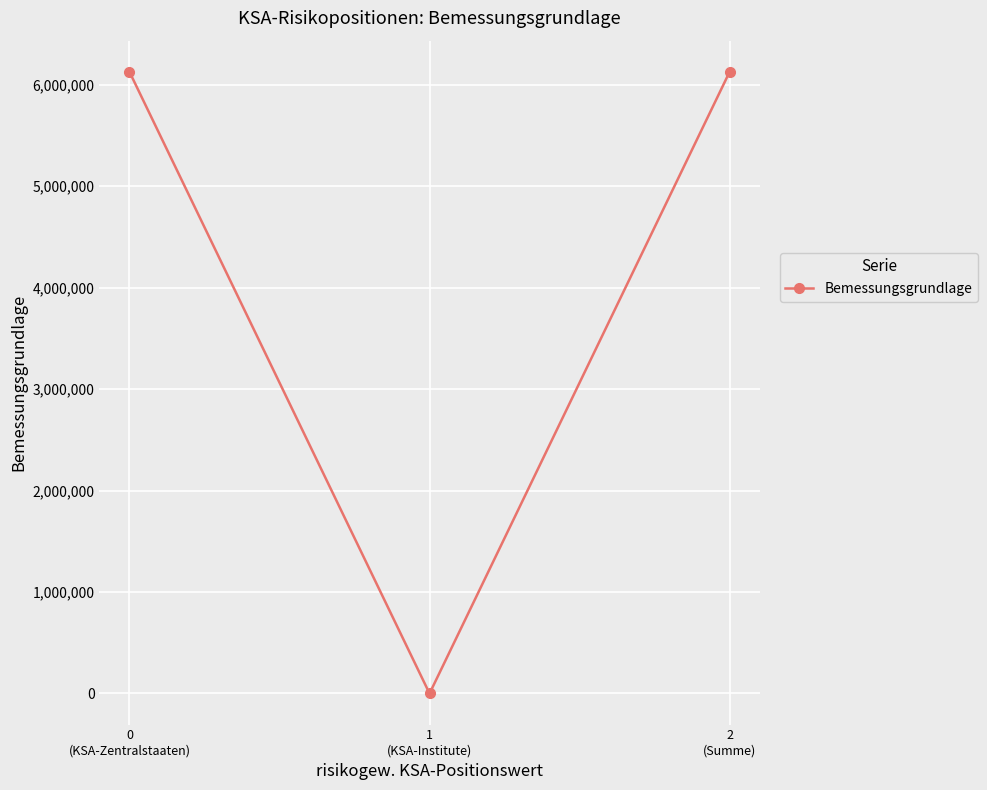

Reading left to right, what are all the values shown in this chart?

0
(KSA-Zentralstaaten)=6127193.4	1
(KSA-Institute)=0.0	2
(Summe)=6127193.4